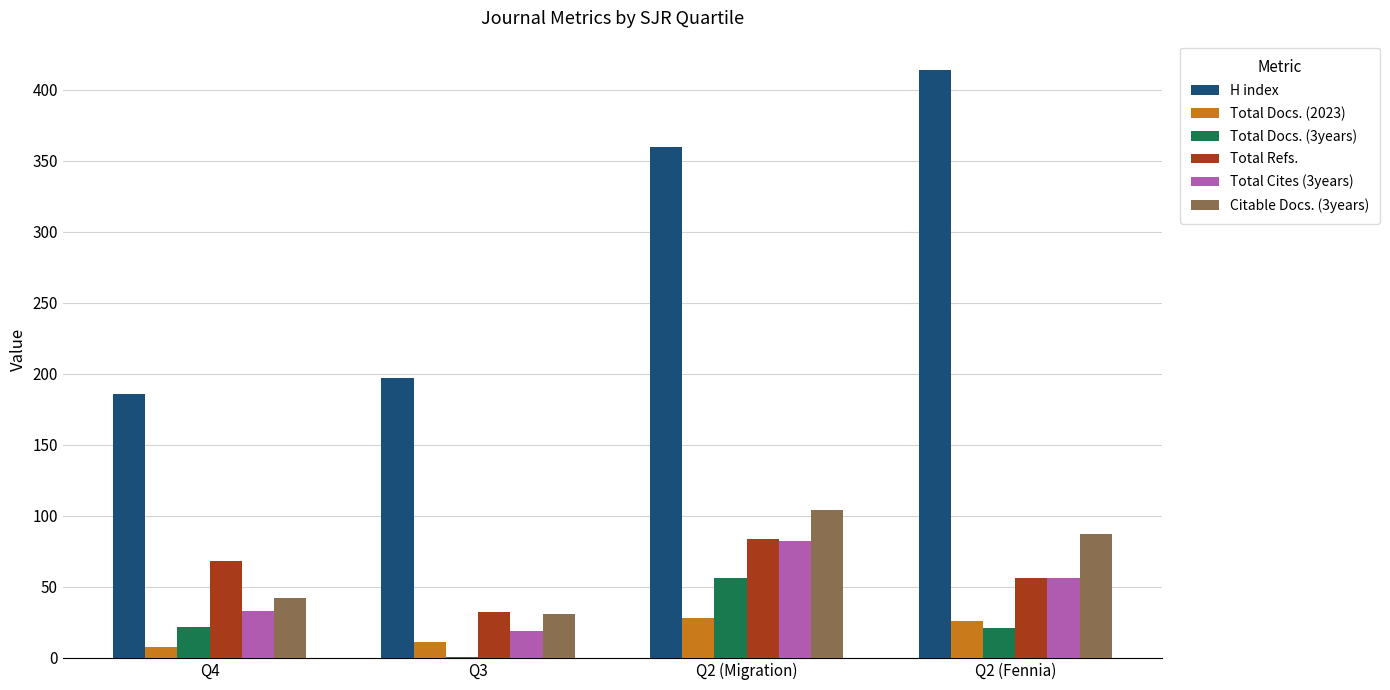

Count the number of categories in the chart.

4